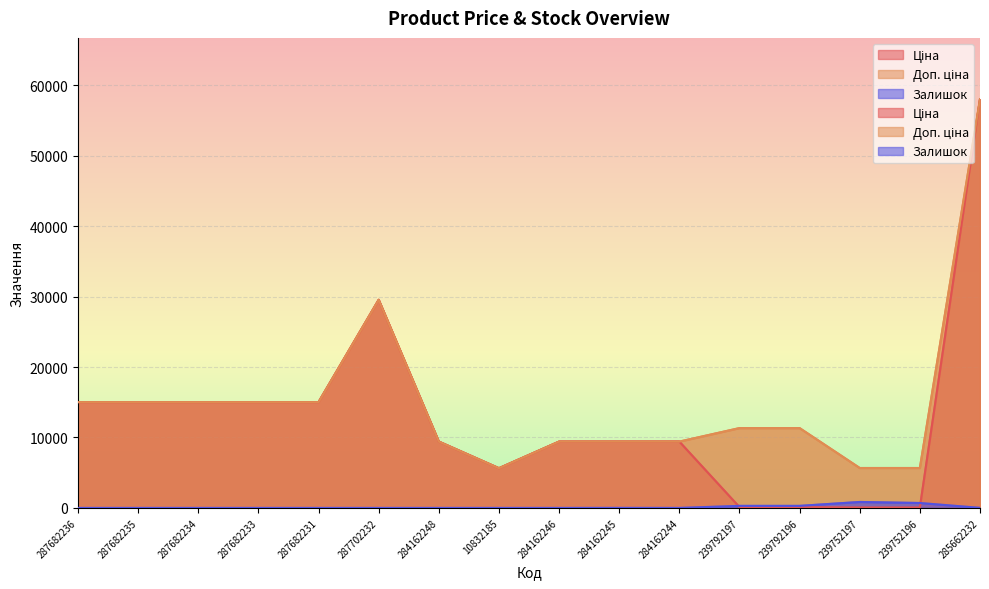

What is the difference between the second highest and second lowest values in the Залишок series?

698.0